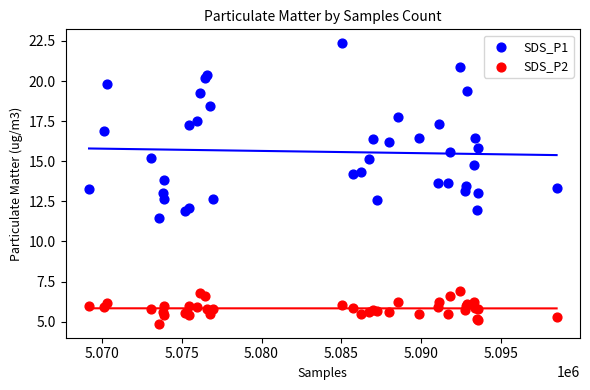

Which series contains the highest Y value?

SDS_P1